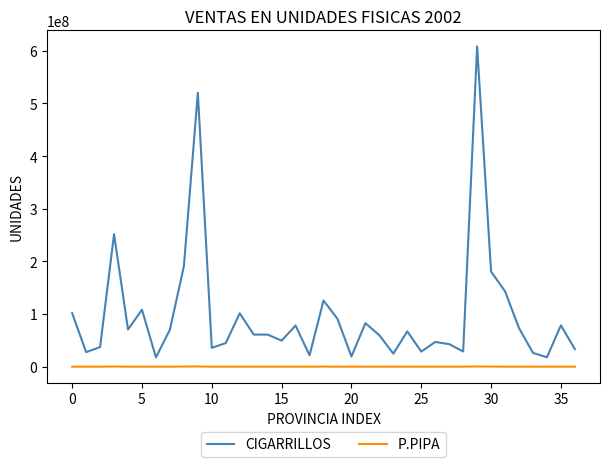

Which series has the largest total across all categories?

CIGARRILLOS